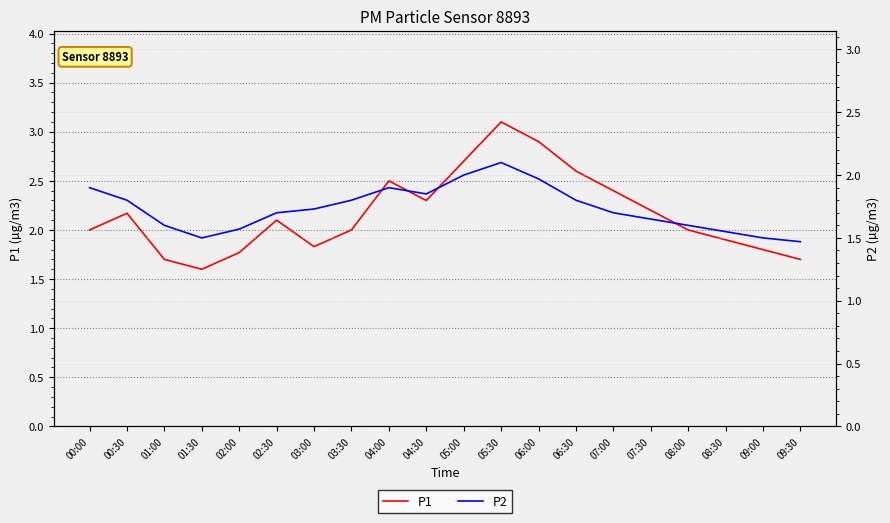

What is the difference between the second highest and second lowest values in the P1 series?

1.2